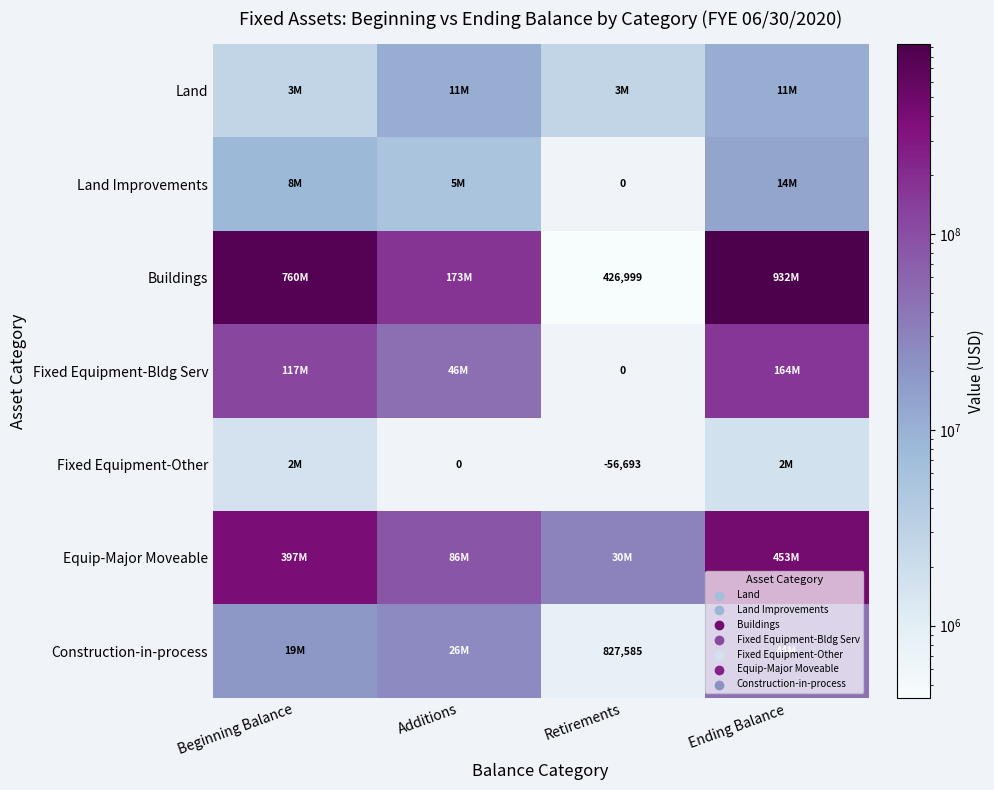

Is it true that Equip-Major Moveable equals 59884156 at Additions?

False